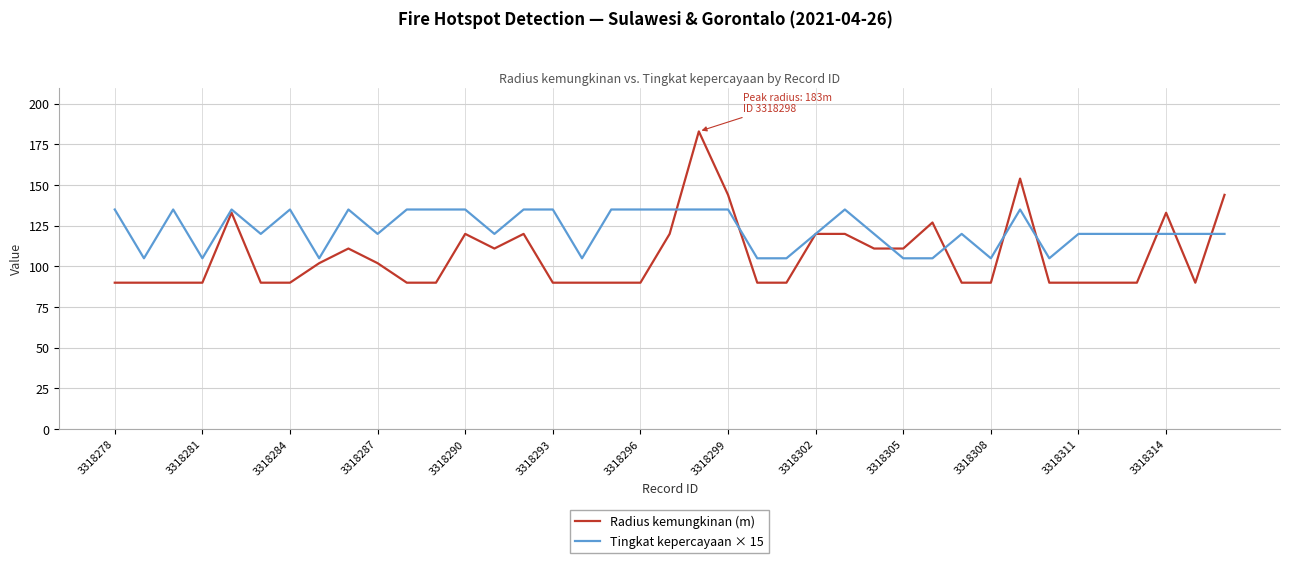

List the series in order of their overall mean, lowest first.

Radius kemungkinan (m), Tingkat kepercayaan × 15